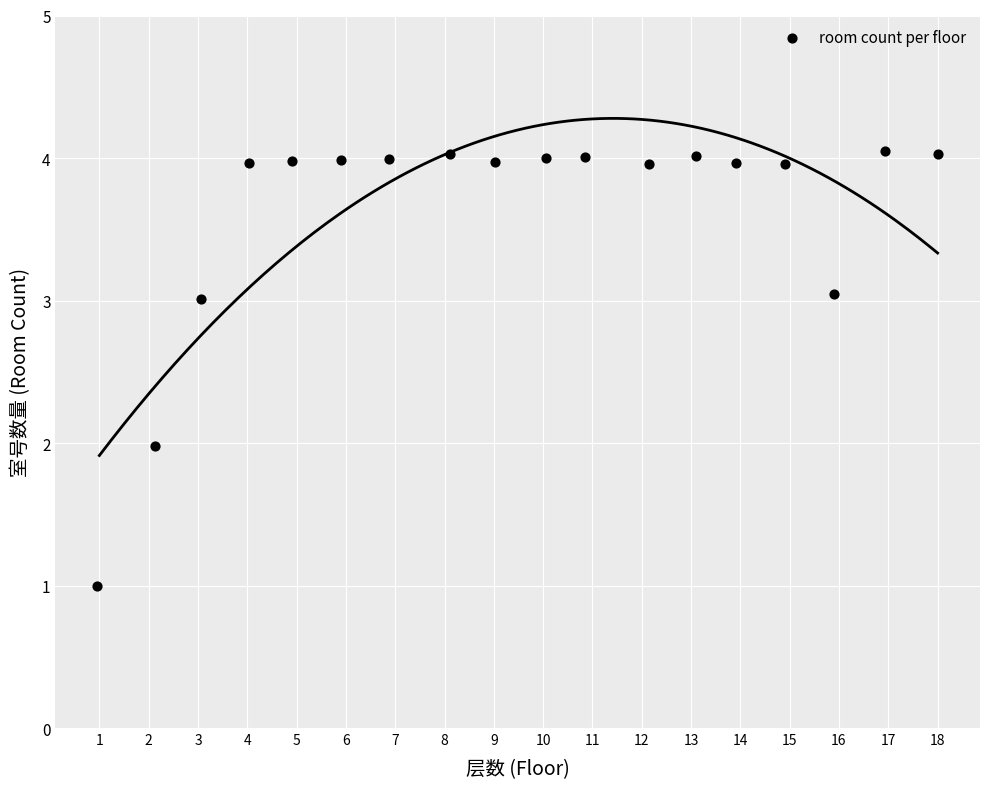

What is the range of Y values (max minus min)?

3.1